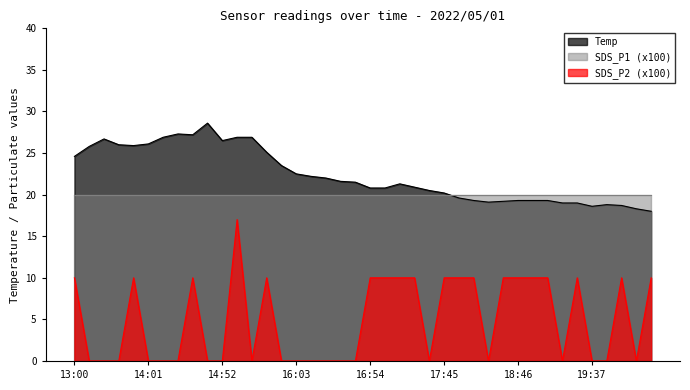

True or false: Temp and SDS_P2 intersect in this chart.

False